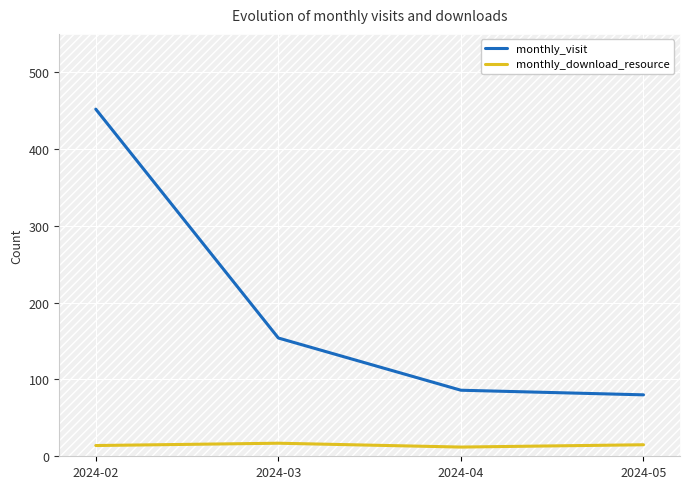

What is the smallest value displayed?

12